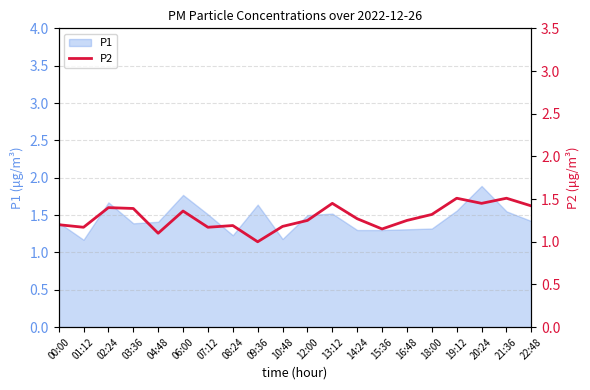

What is the smallest value displayed?

1.0